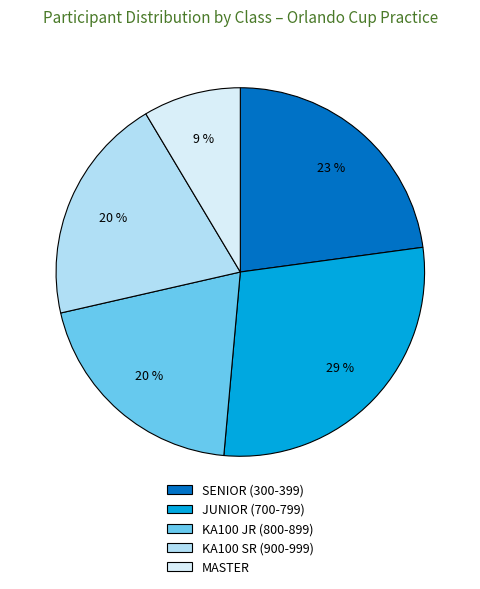

Which category has the biggest portion of the pie?

JUNIOR (700-799)